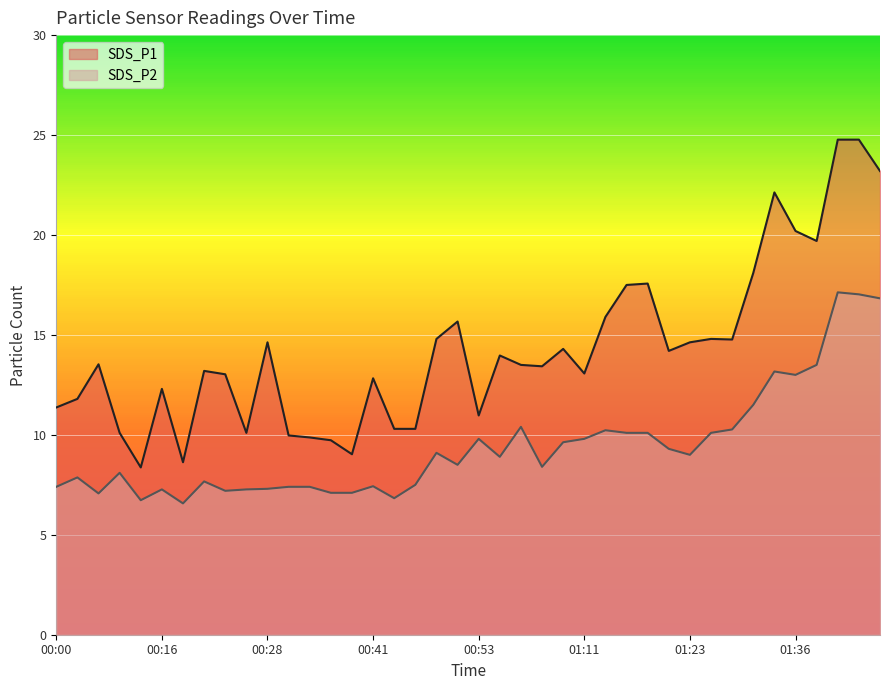

Which series has the largest range (max minus min)?

SDS_P1